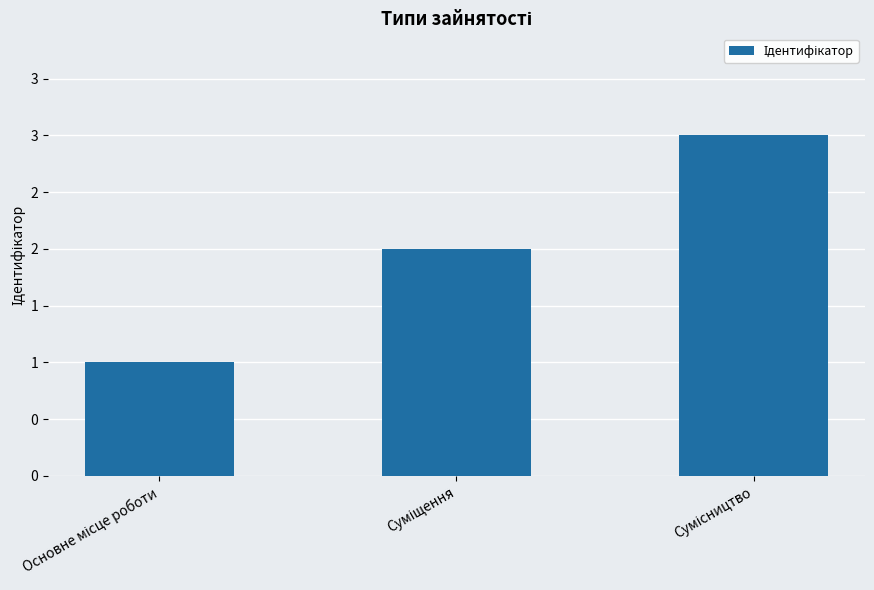

Which has a higher value, Сумісництво or Основне місце роботи?

Сумісництво